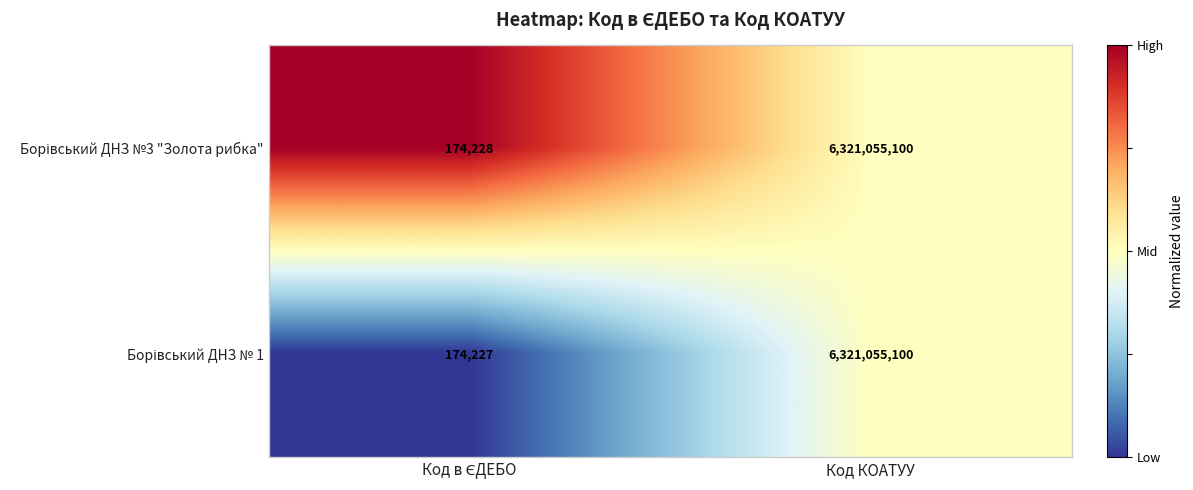

What is the total value across all series at Код КОАТУУ?

12642110200